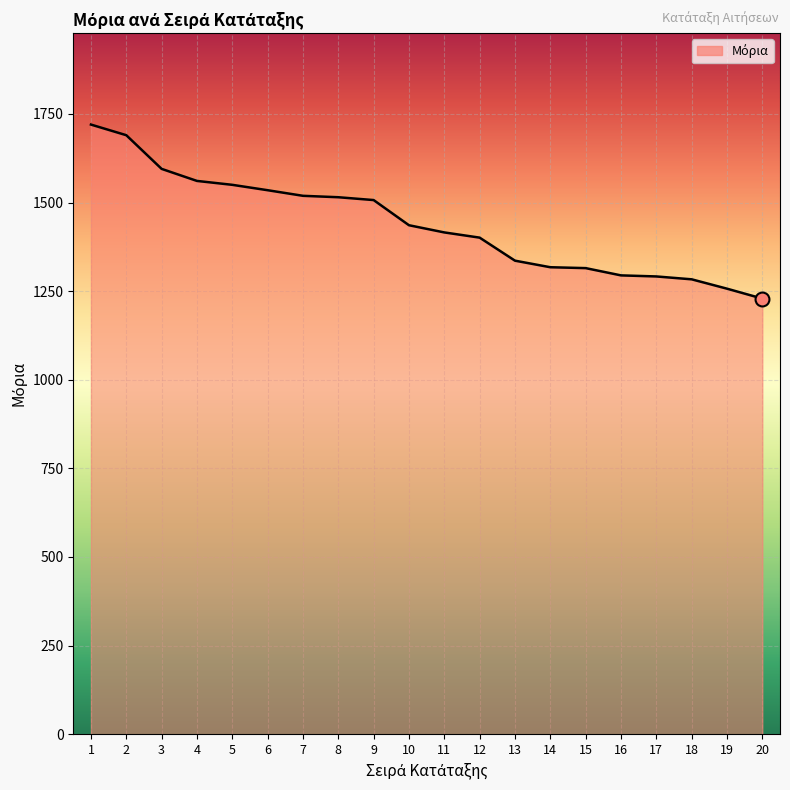

What is the greatest value displayed?

1720.0